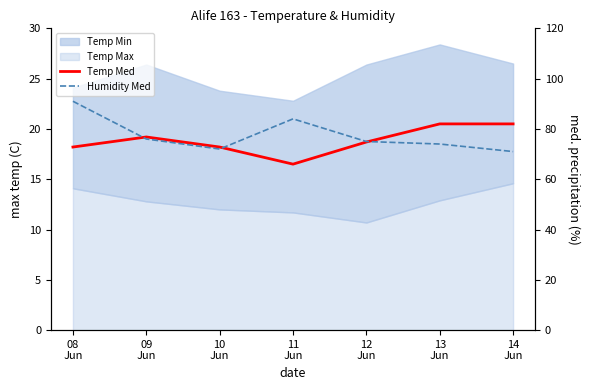

Rank the categories by Humidity Med value from lowest to highest.

14
Jun, 10
Jun, 13
Jun, 12
Jun, 09
Jun, 11
Jun, 08
Jun